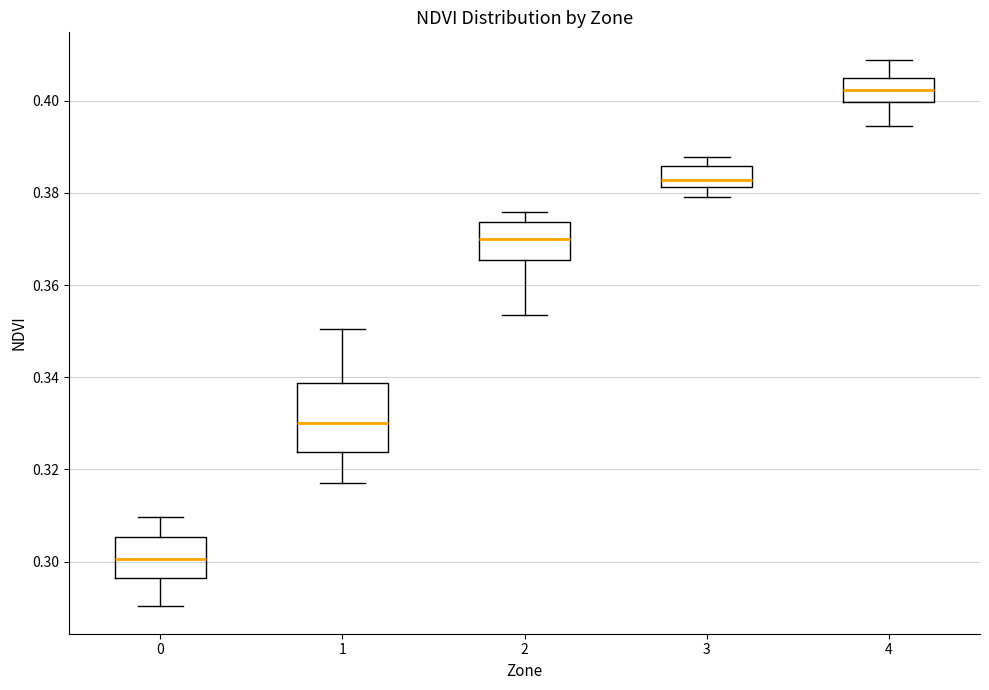

Which box's median line is the lowest?

0